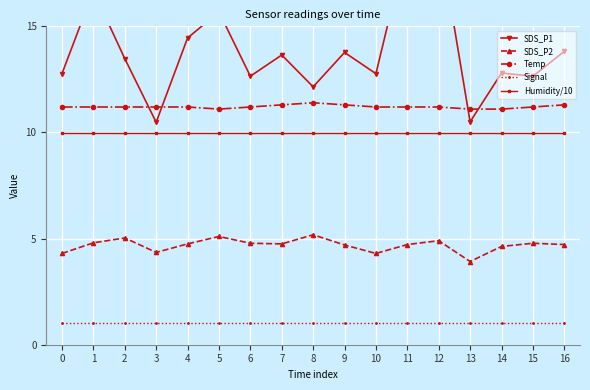

What is the greatest value displayed?

19.4